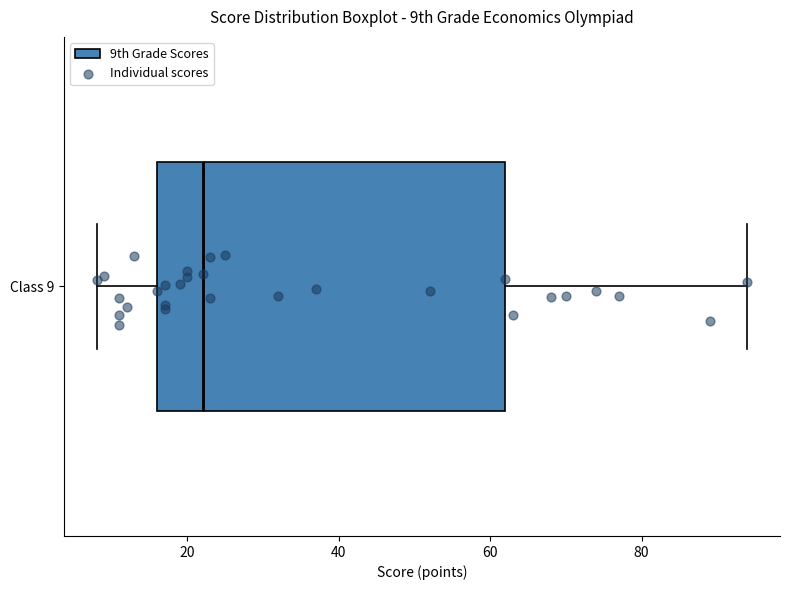

Where does the right whisker of the box for Class 9 end on the x-axis? The values are not printed on the chart, so give them approximately, as read against the axis.

94